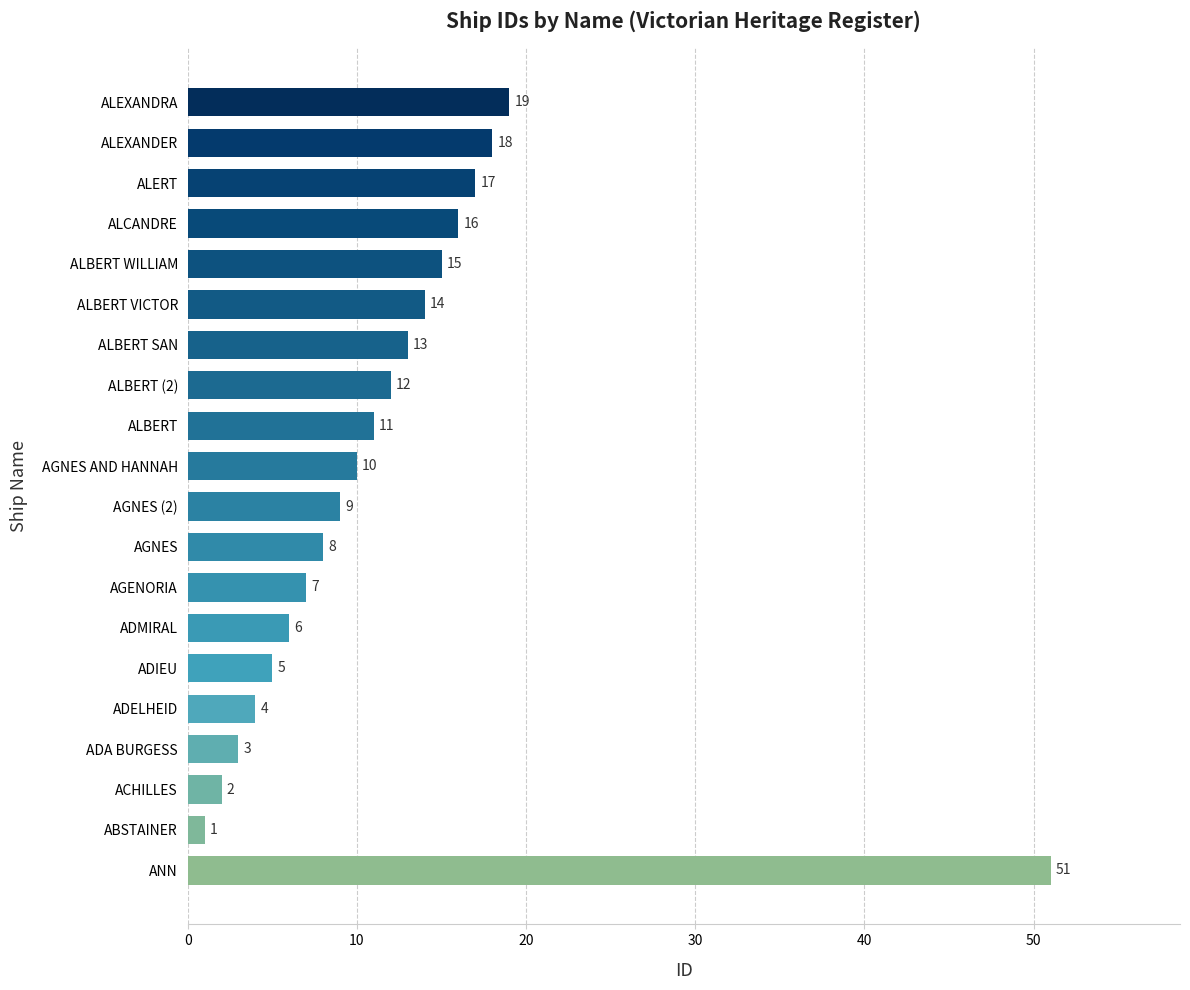

Approximately how many times larger is the value at ALBERT WILLIAM compared to ACHILLES?

7.5